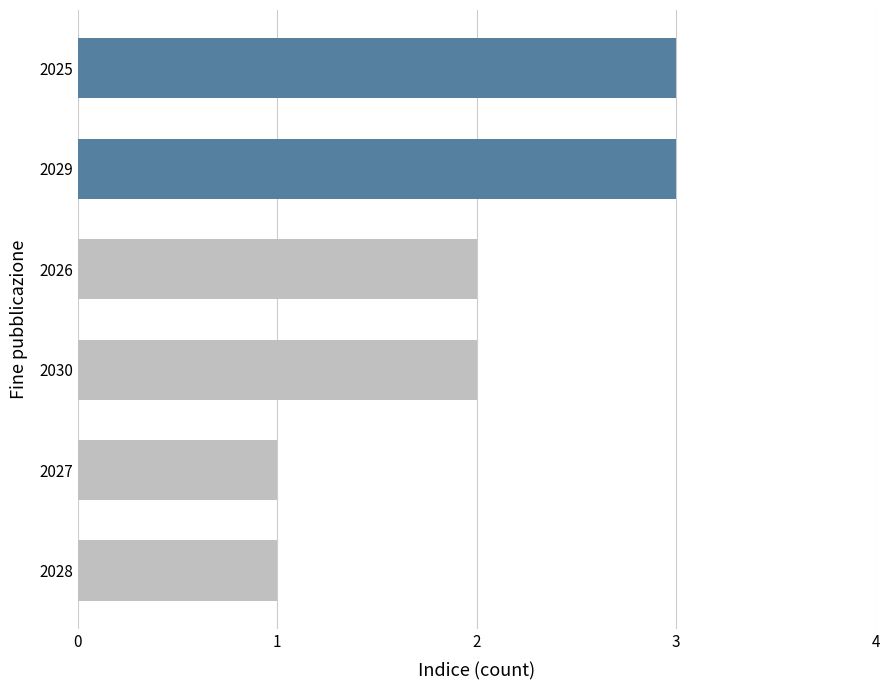

Are the bars grouped side by side (vs. stacked)?

No